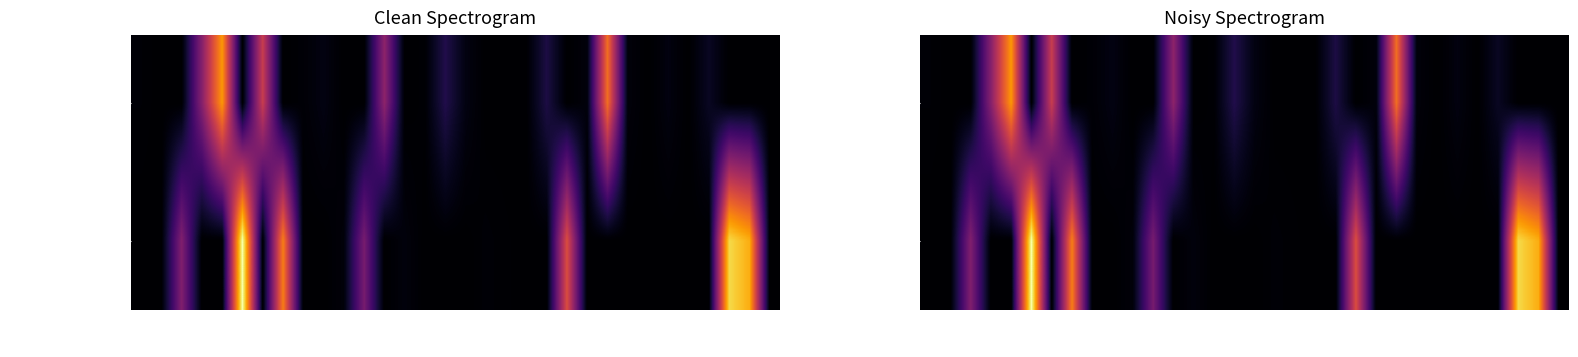

How many categories are shown in the chart?

32